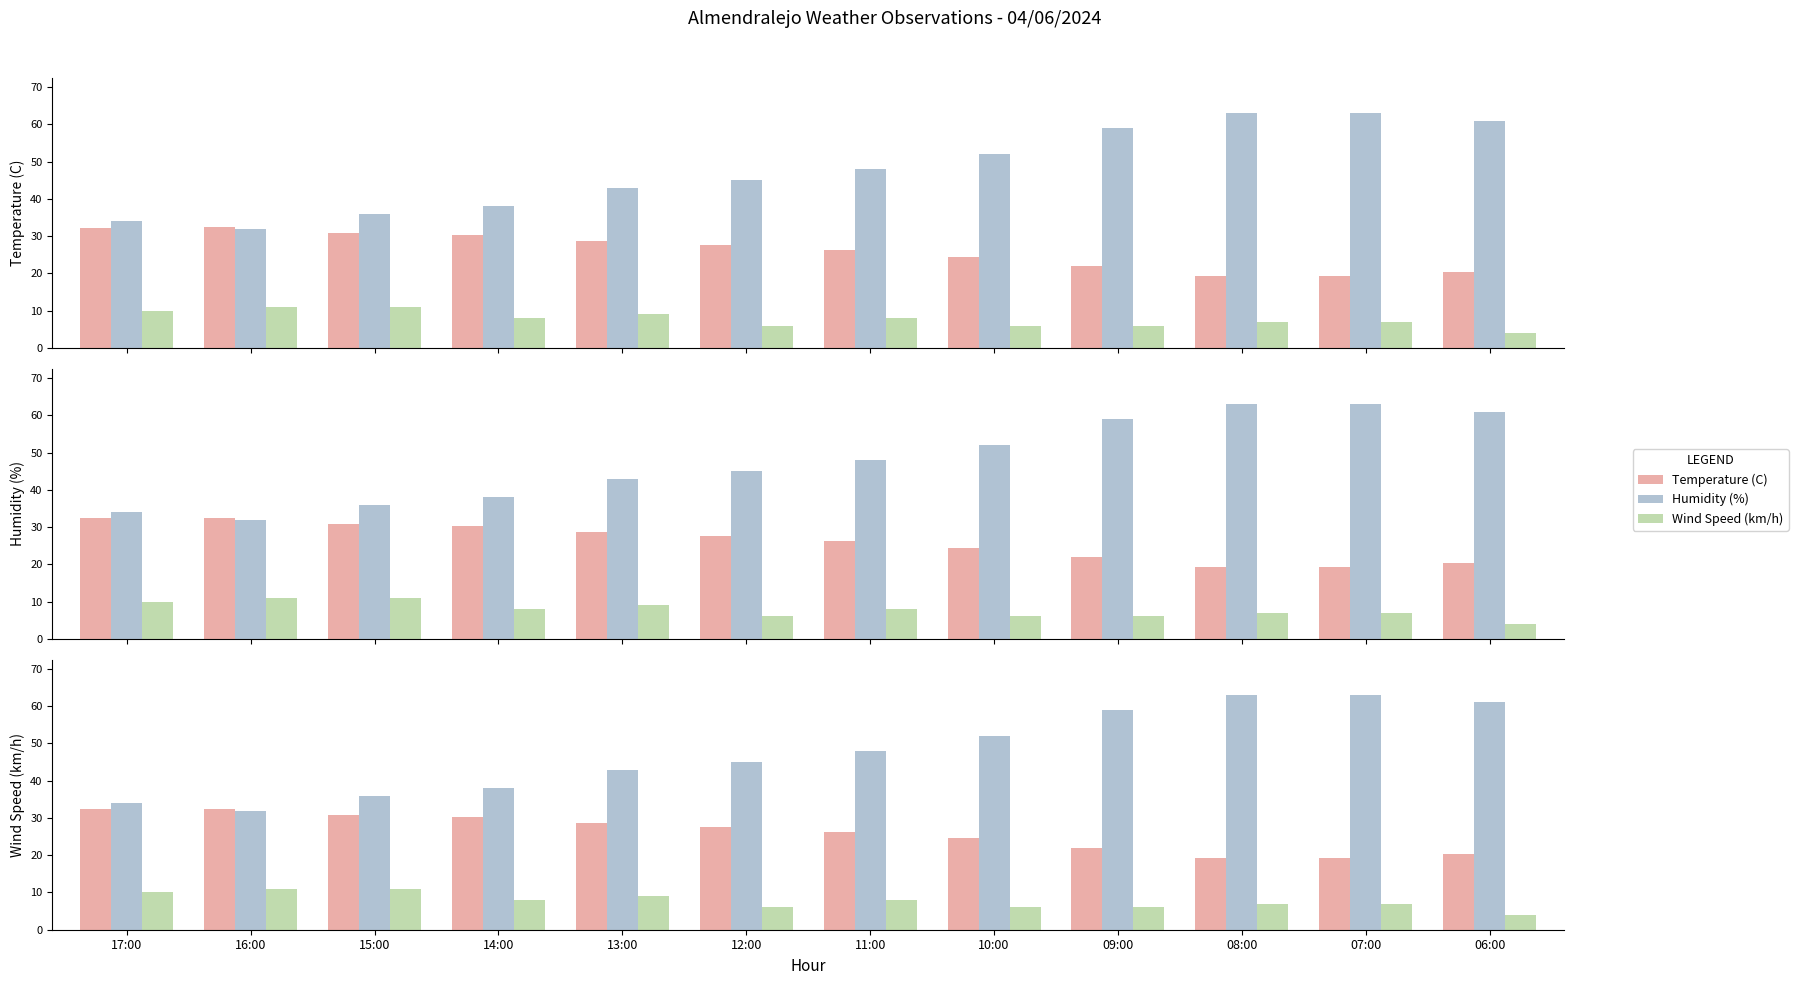

Where is Humidity (%) nearest to the value 47?

11:00